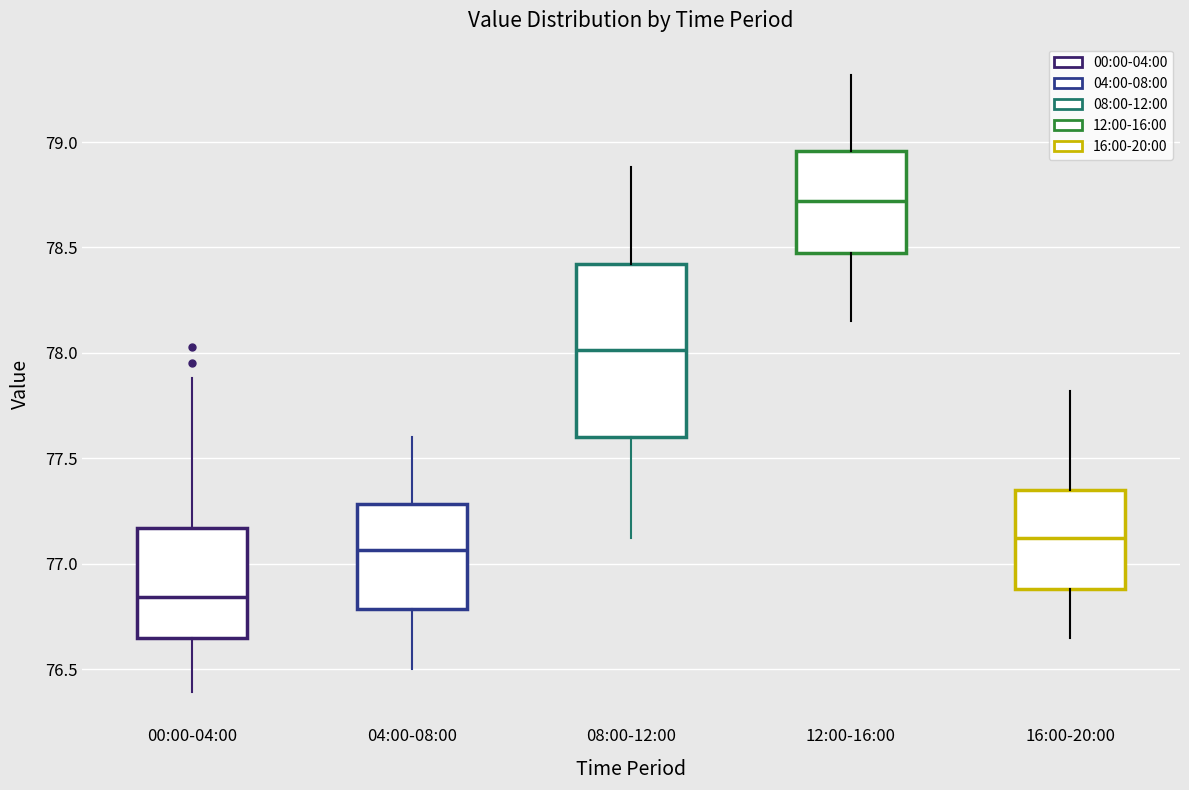

Which box has the lowest median line?

00:00-04:00